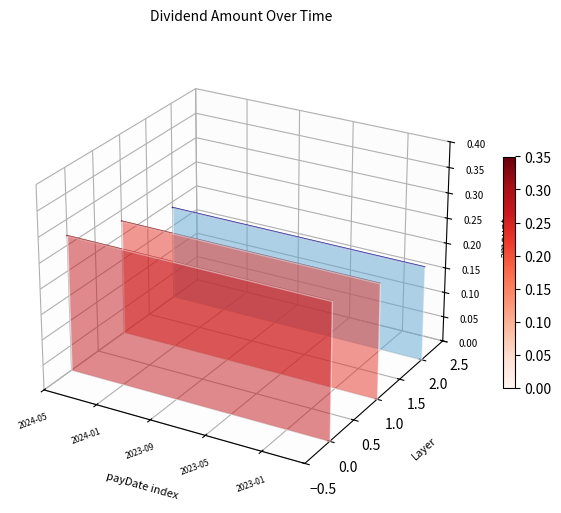

How many categories are shown in the chart?

20